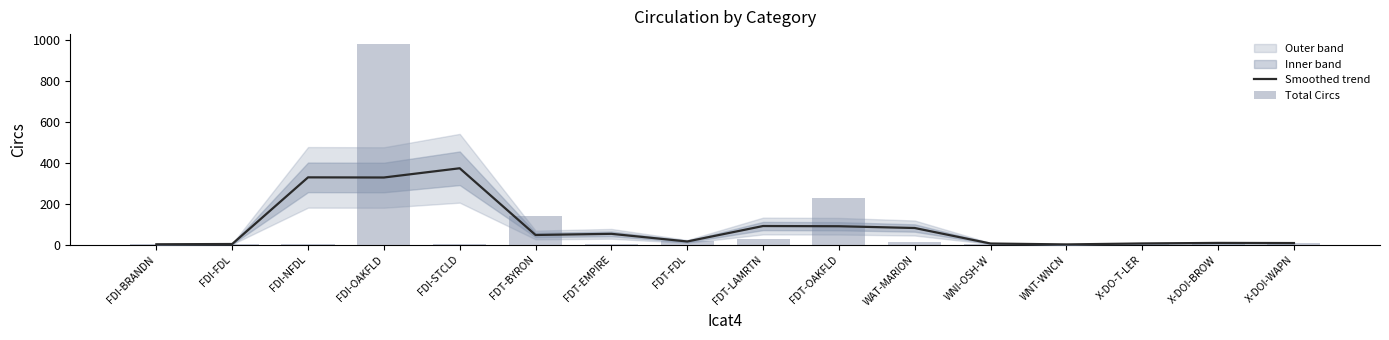

At how many categories does at least one series exceed 642?

1